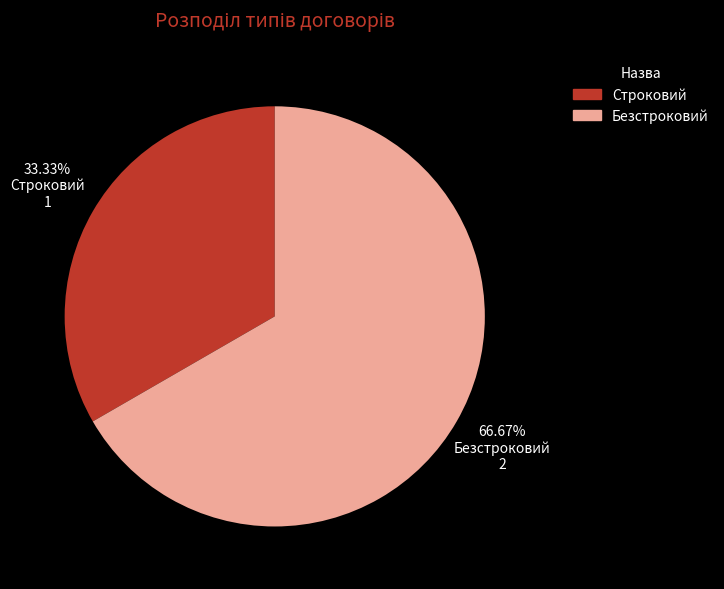

Which slice is the smallest?

Строковий